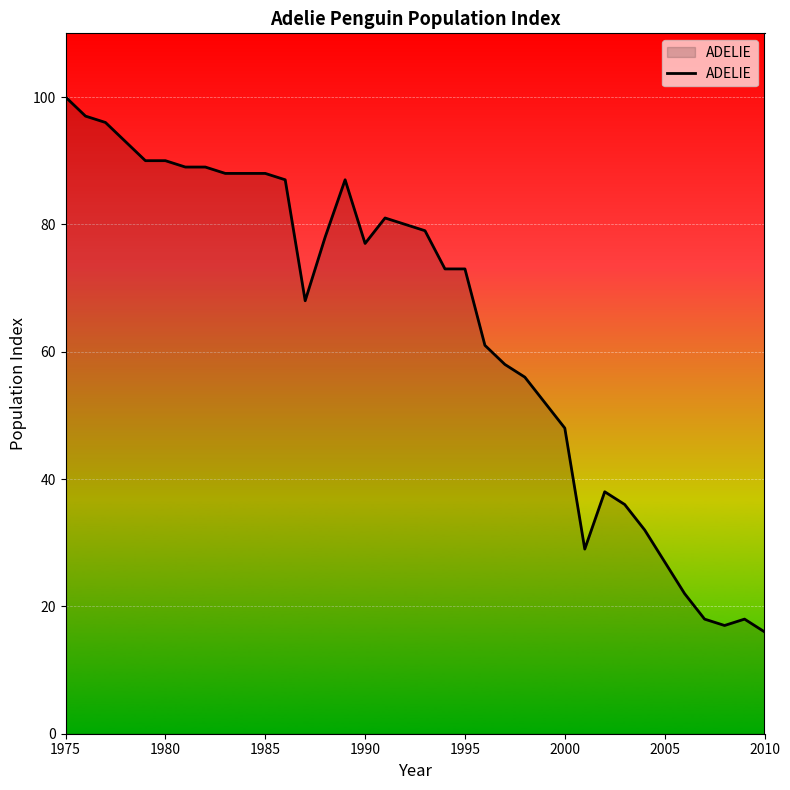

What is the minimum value shown in the chart?

16